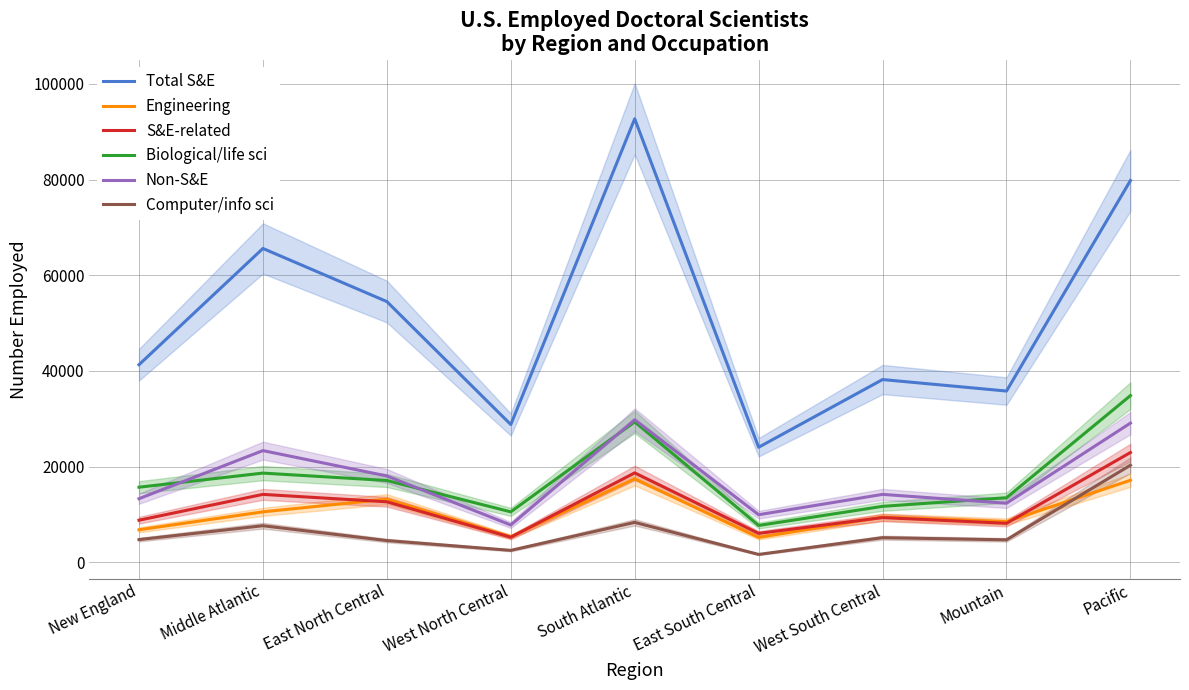

What position from the right is East North Central?

7